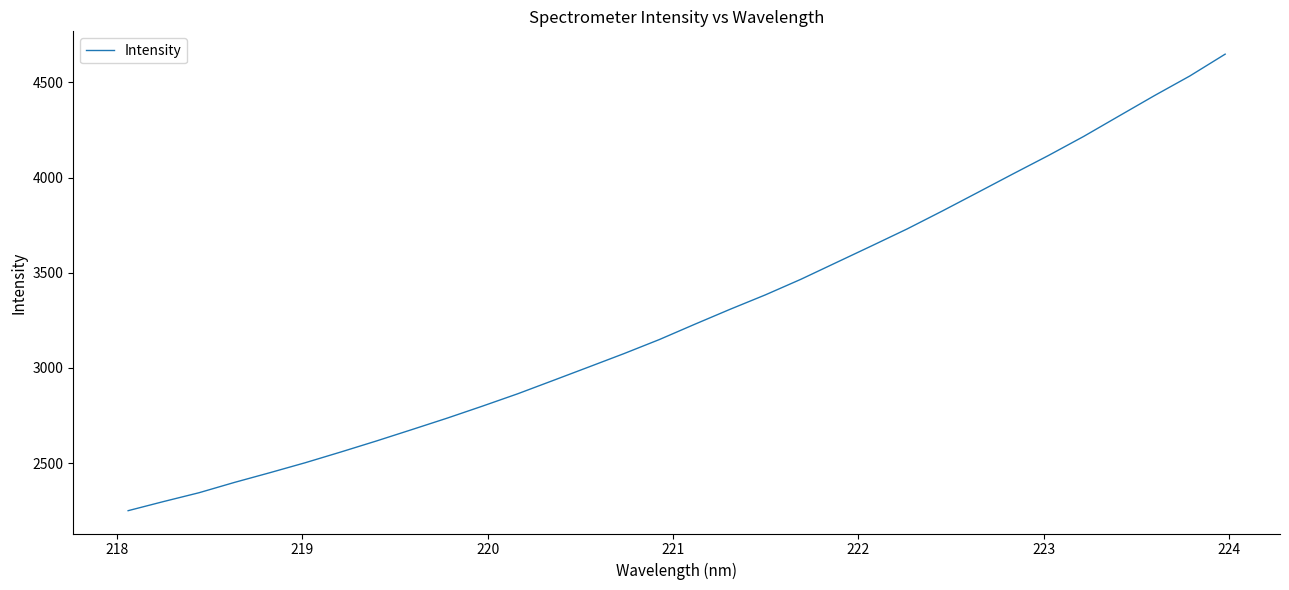

What is the difference between the maximum and minimum values?

2398.6